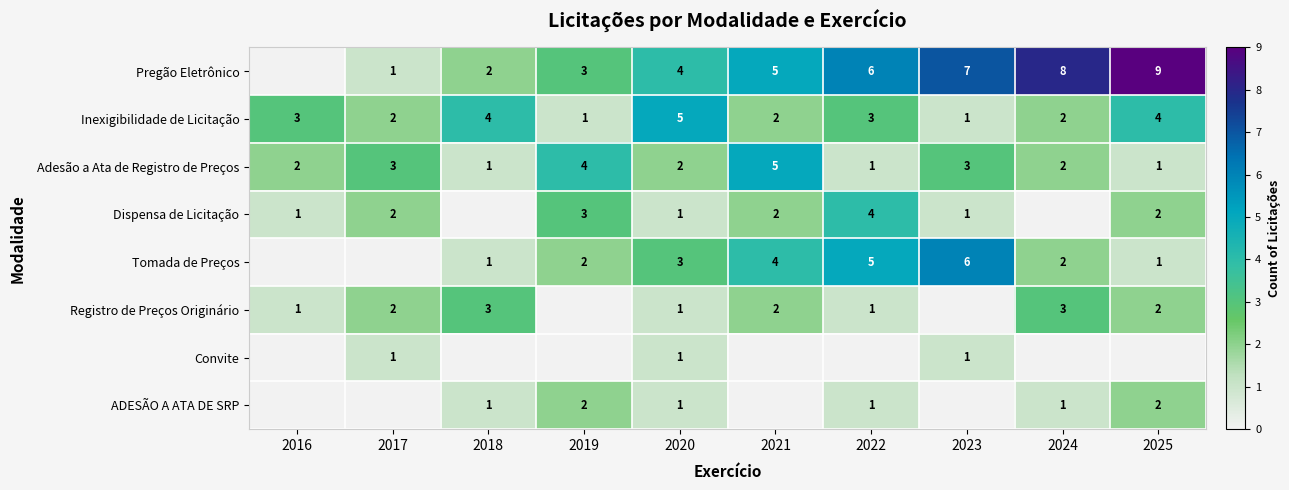

Is it true that Adesão a Ata de Registro de Preços equals 5 at 2021?

True